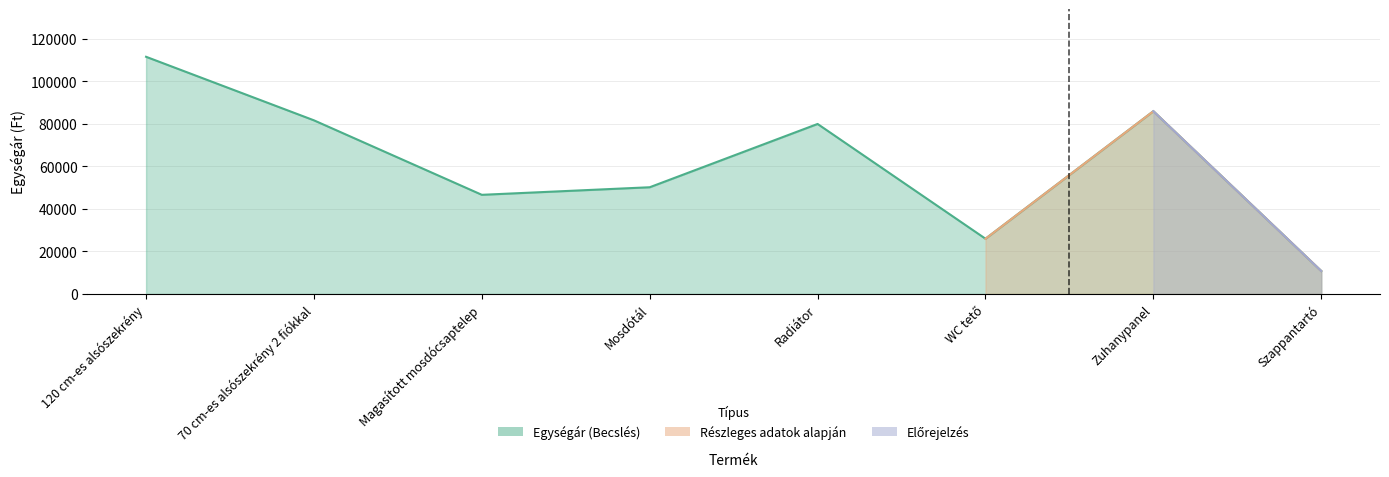

Approximately how many times larger is the value at Zuhanypanel compared to Mosdótál?

1.7